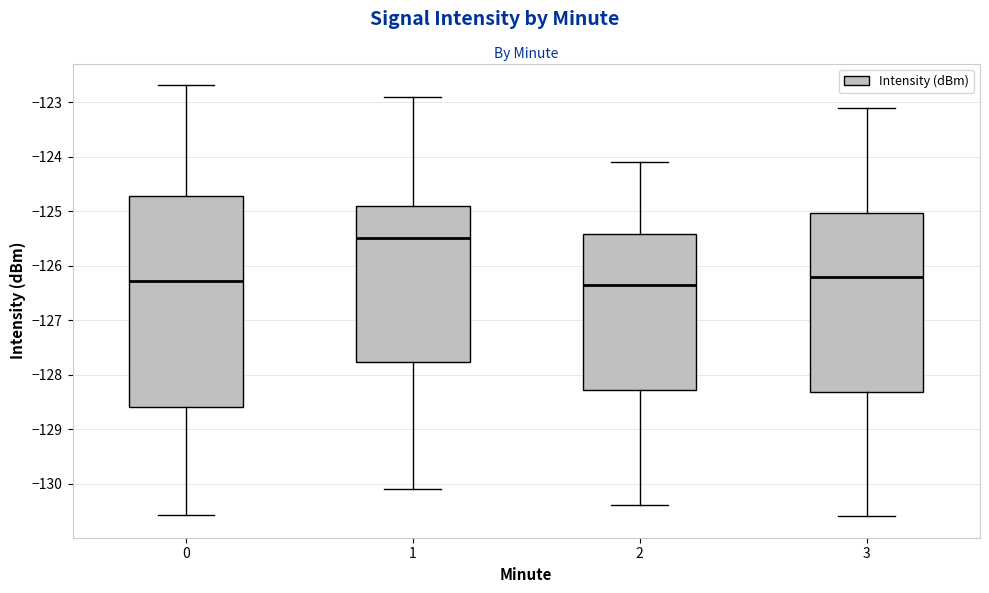

Reading left to right, transcribe this box plot: for each box, give where its median line is, the range the box spans, and where its two whiskers end, as read against the y-axis. The values are not printed on the chart, so give them approximately, as read against the axis.

0: median -126.3, box -128.6 to -124.7, whiskers -130.6 to -122.7
1: median -125.5, box -127.8 to -124.9, whiskers -130.1 to -122.9
2: median -126.3, box -128.3 to -125.4, whiskers -130.4 to -124.1
3: median -126.2, box -128.3 to -125.0, whiskers -130.6 to -123.1